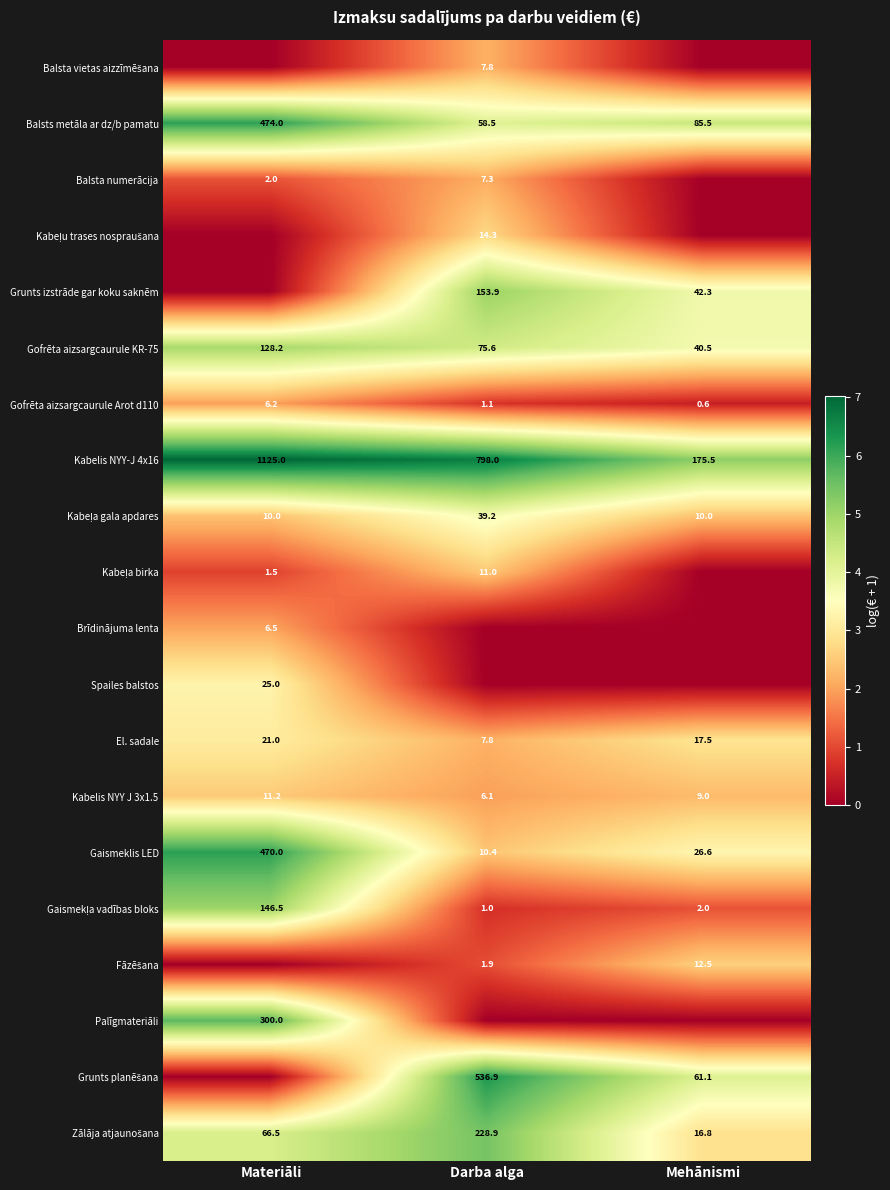

At which label does Gofrēta aizsargcaurule KR-75 first exceed 75?

Materiāli